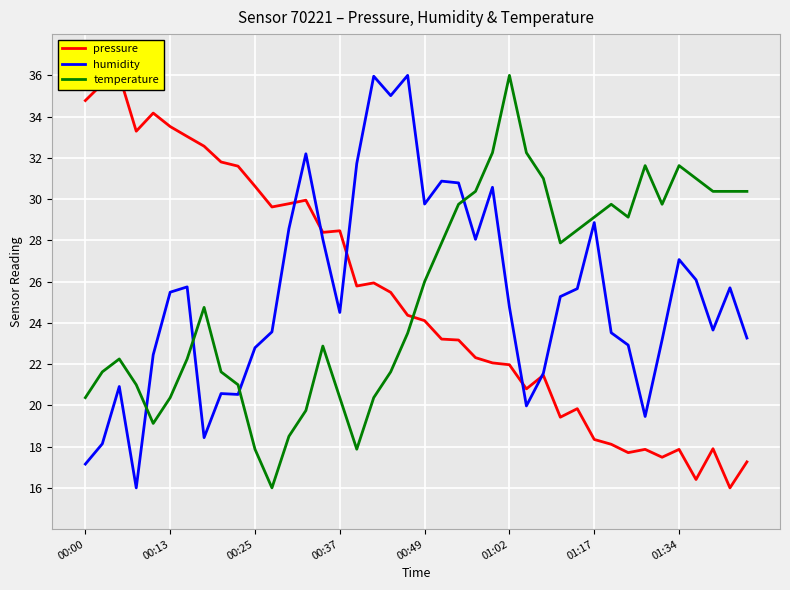

The value of temperature at 00:49 is 40.1. True or false?

False